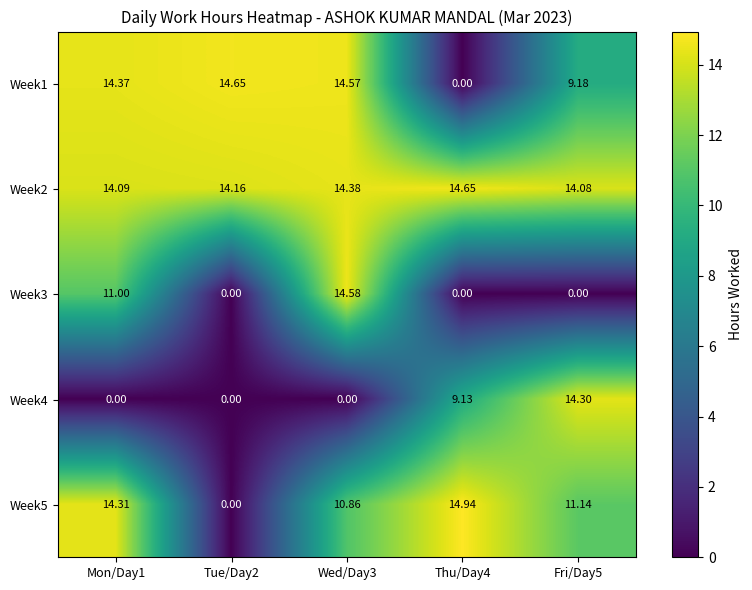

How many categories are shown in the chart?

5